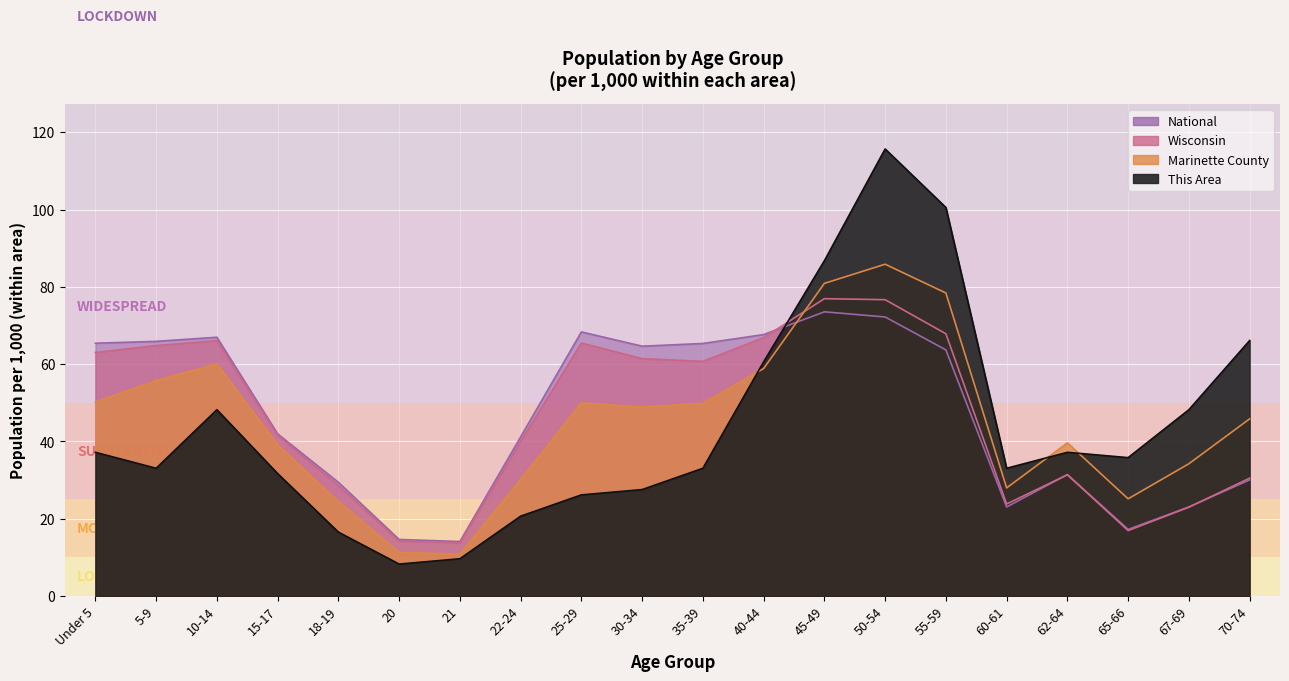

Which series ends up on top after the final intersection of Wisconsin and This Area?

This Area